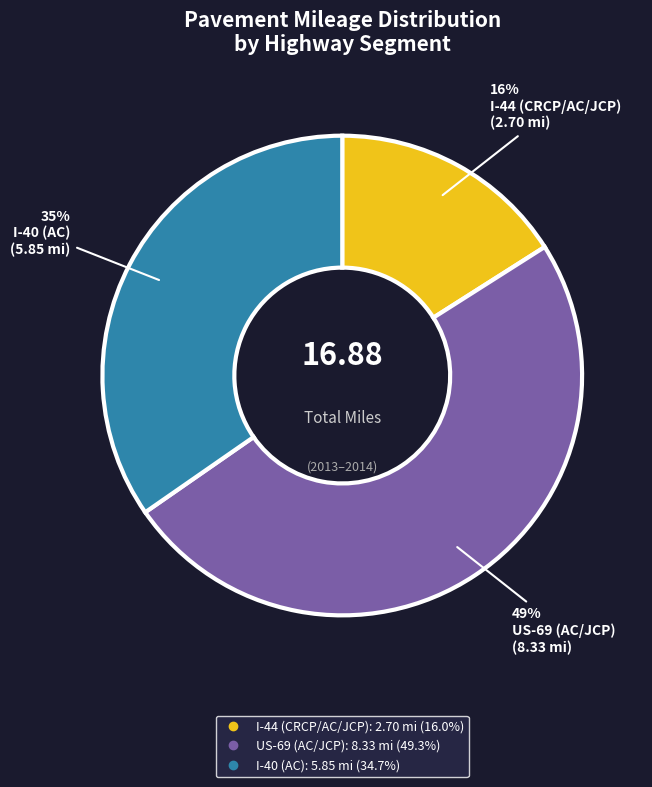

To the nearest percent, what portion does I-40 (AC) represent?

35%